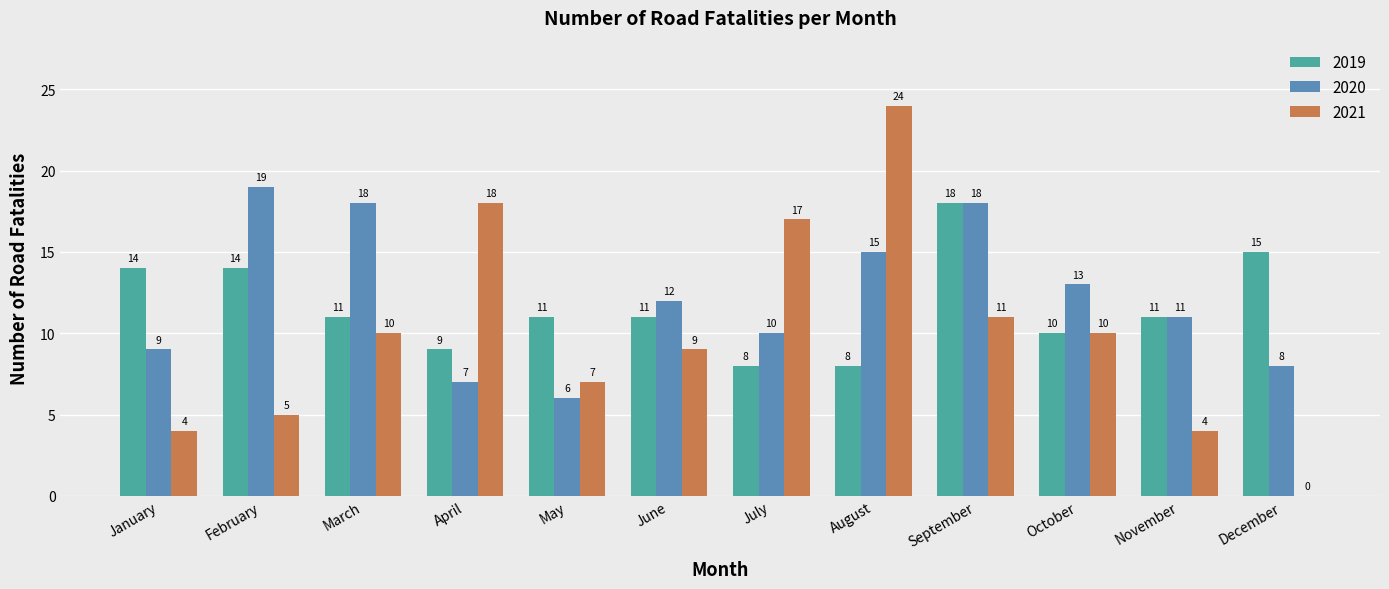

What is the total value across all series at January?

27